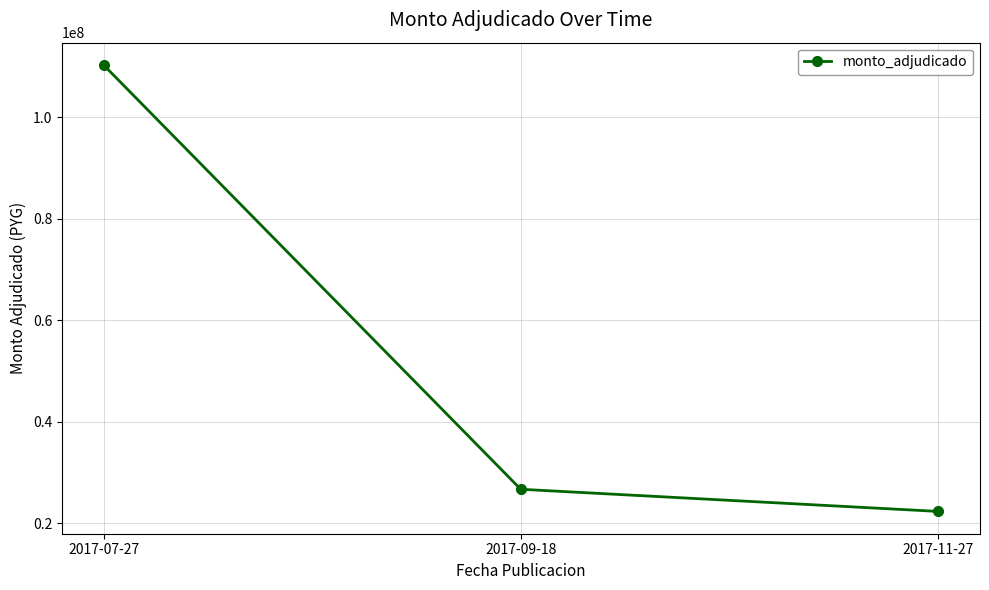

The chart shows a value of 26718300 at 2017-09-18. True or false?

True